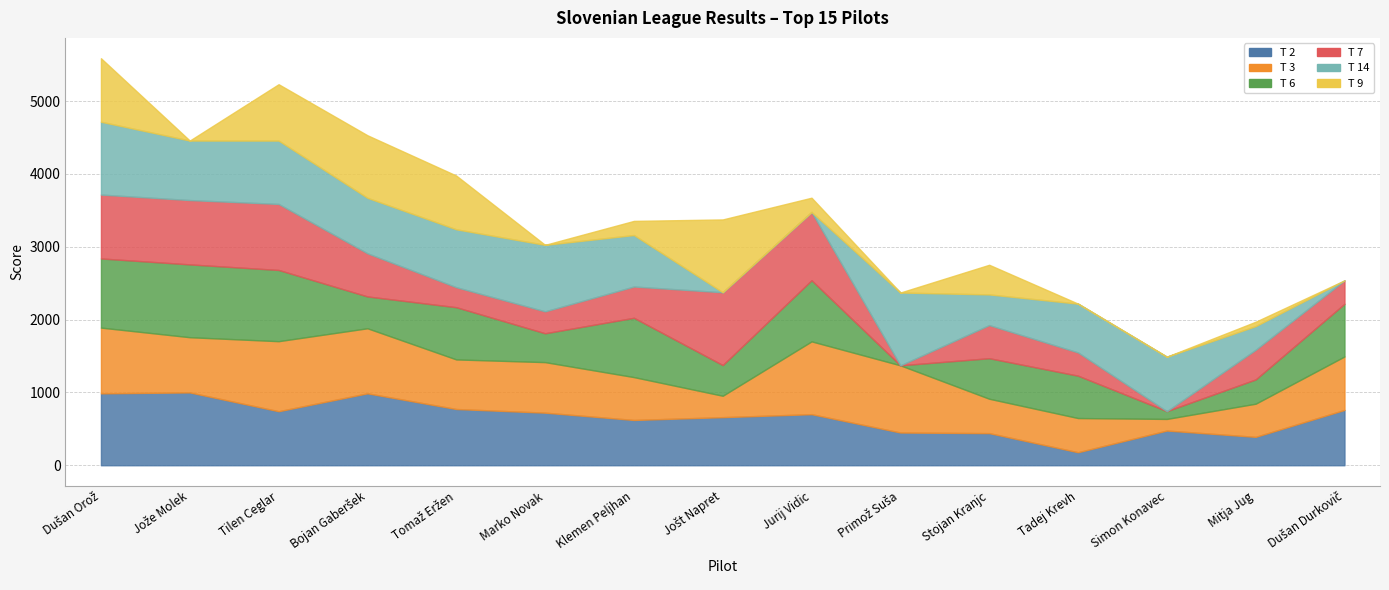

Which category has the lowest value across all series?

Primož Suša